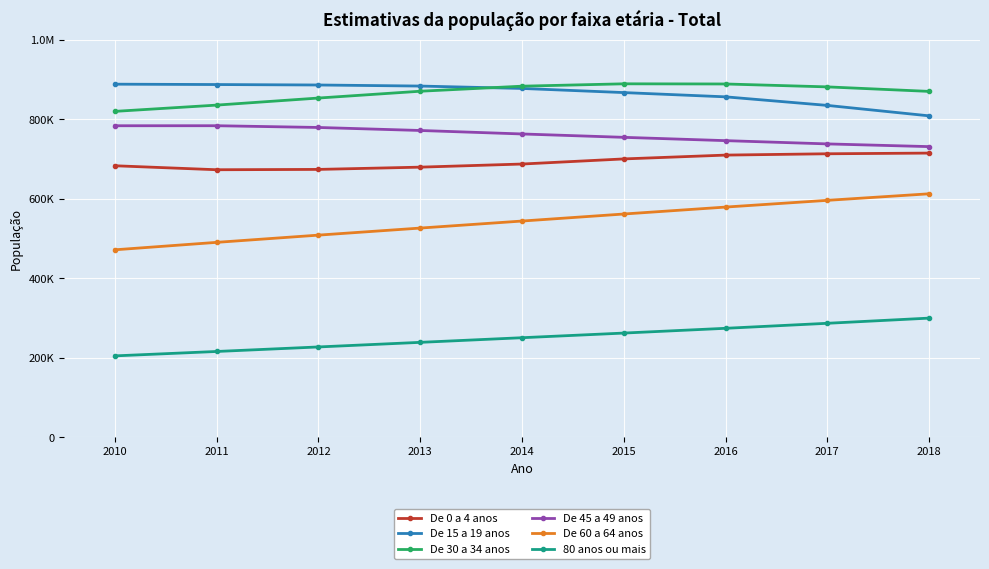

At how many categories does at least one series exceed 364704?

9